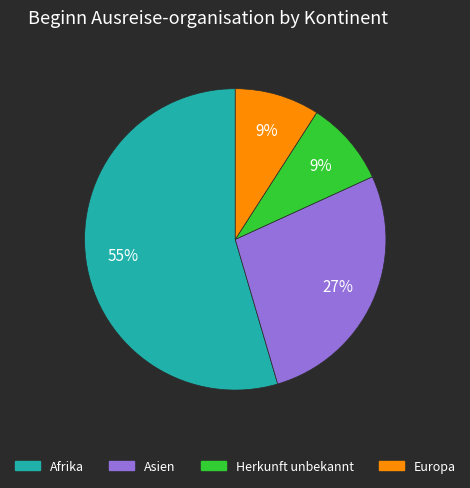

Does any single category account for the majority?

Yes